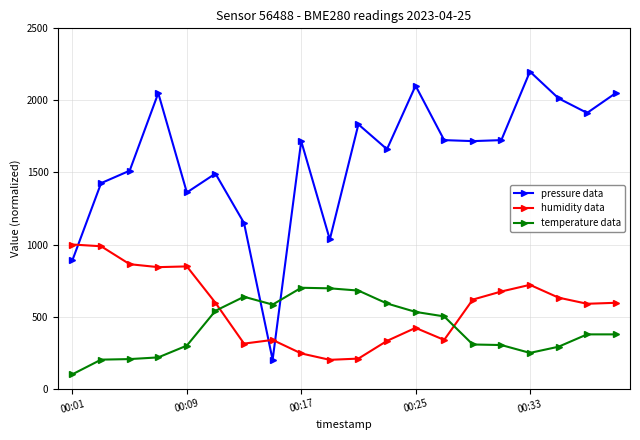

True or false: humidity data has more than 2 points higher than both neighbors.

True